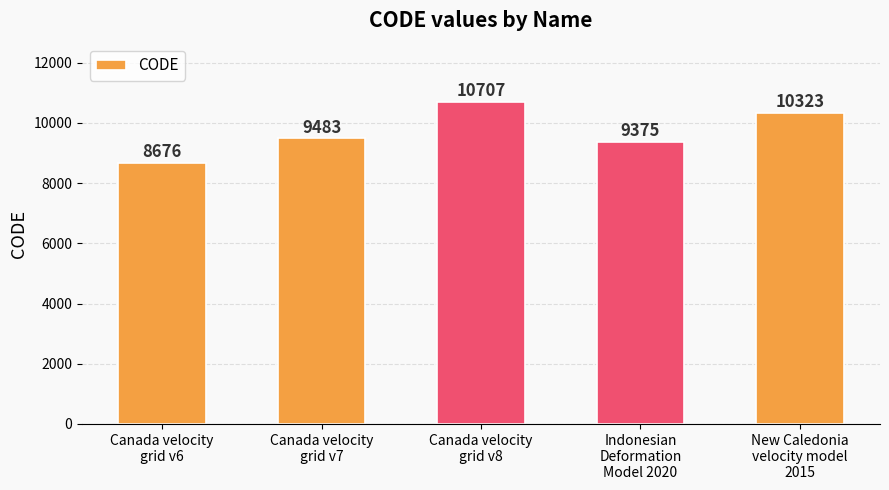

Which has a higher value, Indonesian
Deformation
Model 2020 or New Caledonia
velocity model
2015?

New Caledonia
velocity model
2015